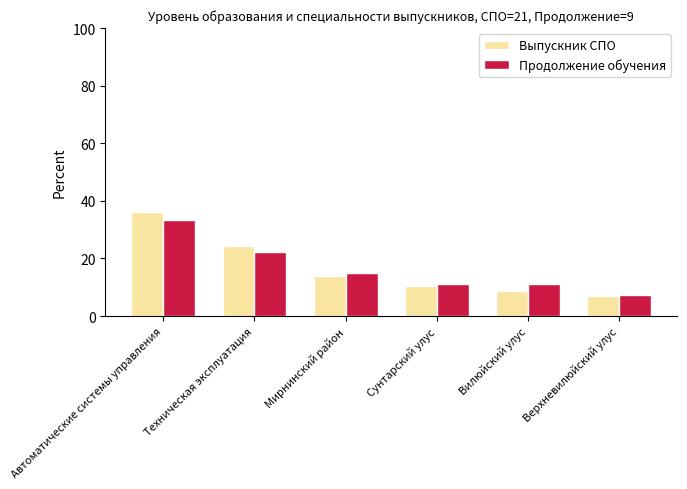

What position from the right is Верхневилюйский улус?

1